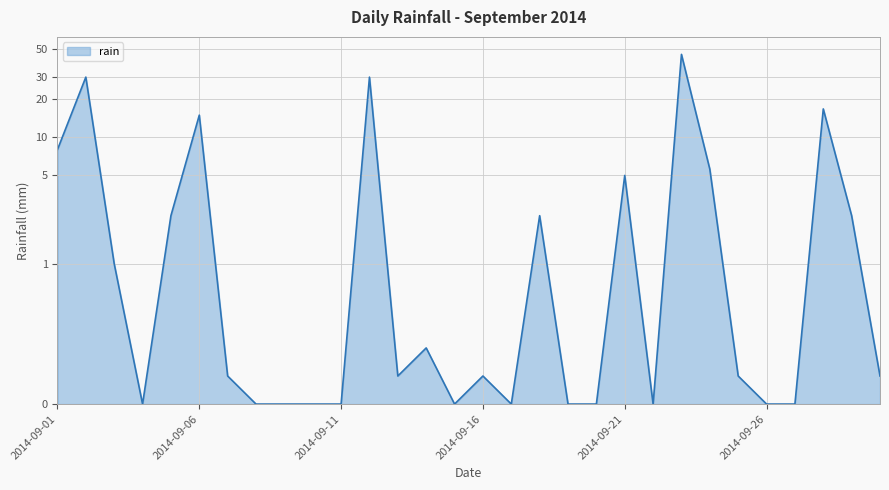

What is the difference between the maximum and minimum values?

45.4